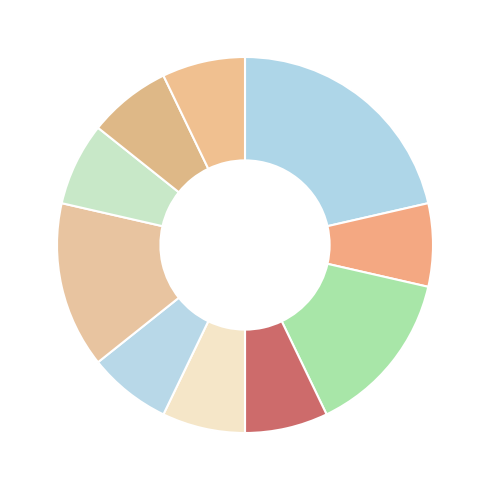

Does any single category account for the majority?

No